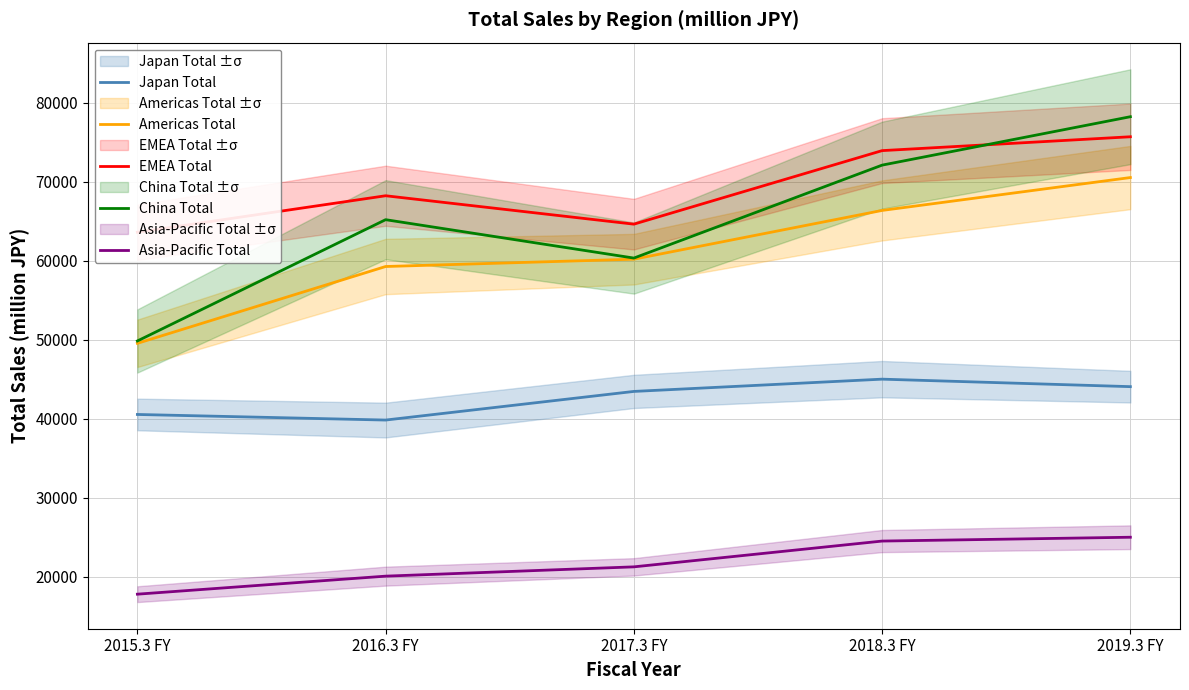

At which category does the chart reach its peak across all series?

2019.3 FY